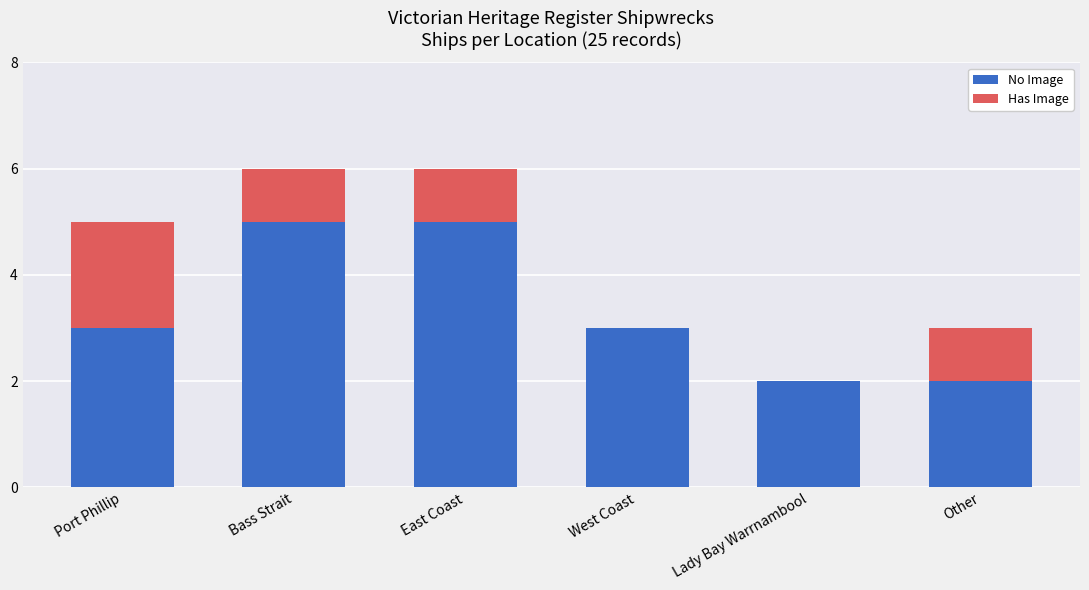

What is the maximum value for No Image?

5